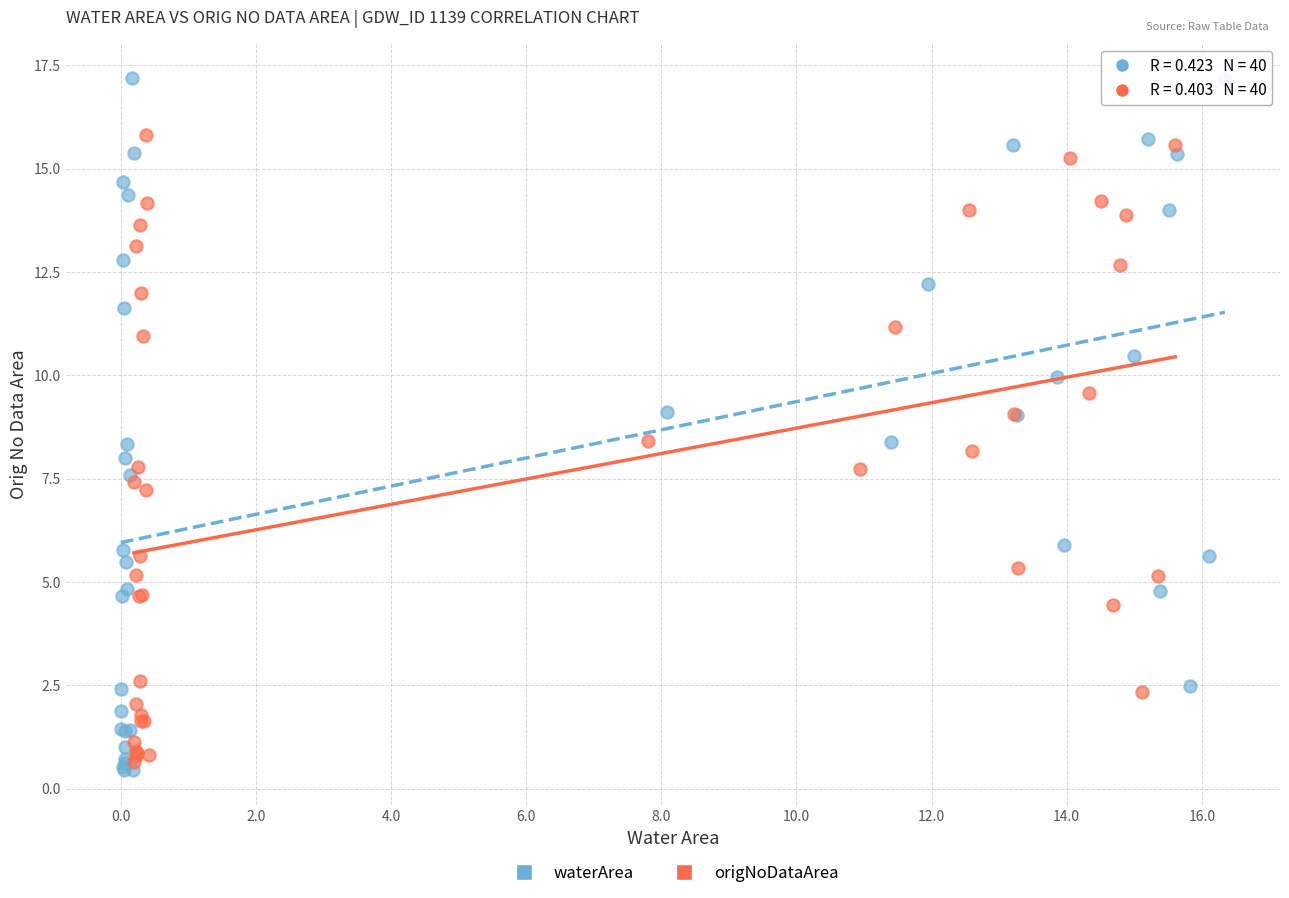

Which series has the widest spread of Y values?

waterArea